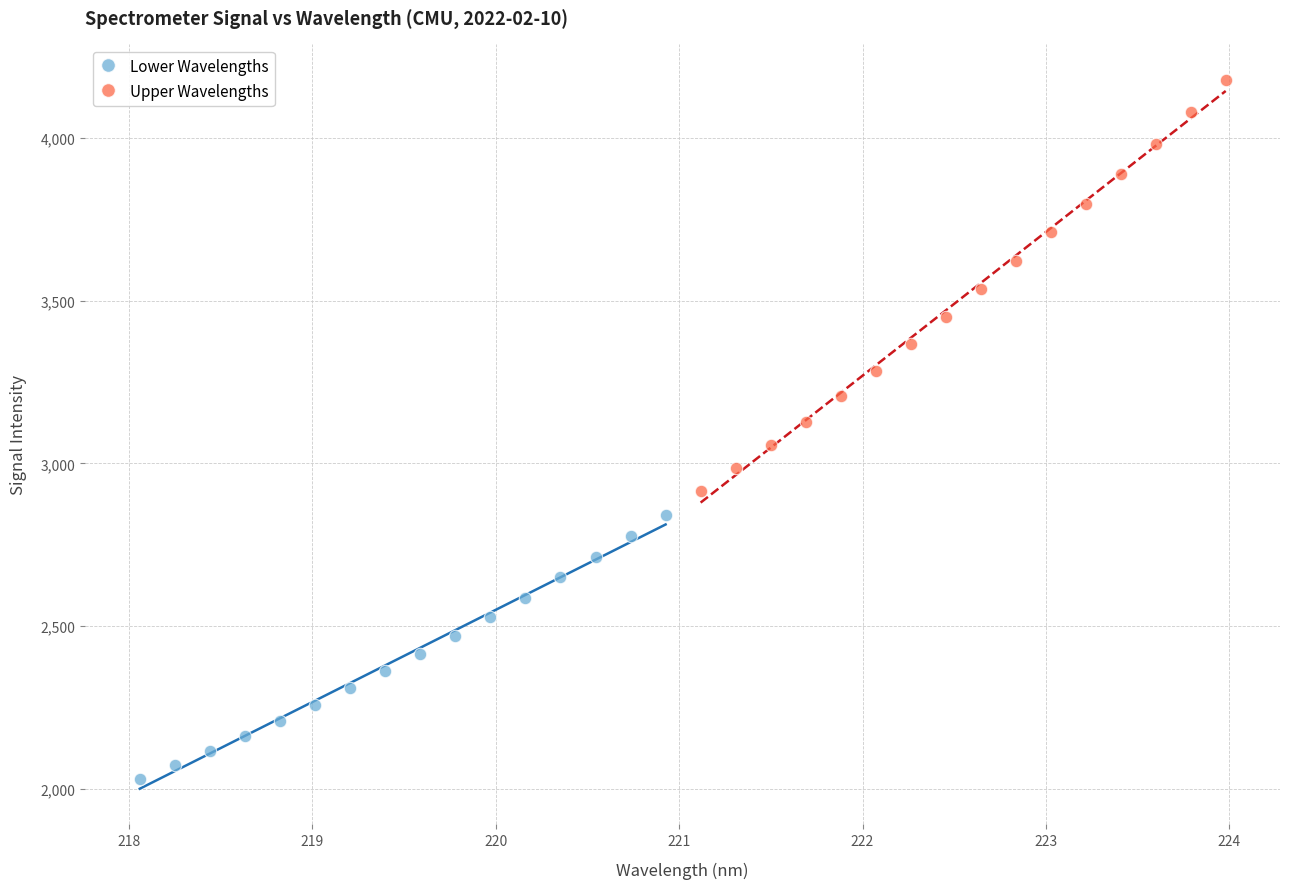

Which series contains the lowest Y value?

Lower Wavelengths